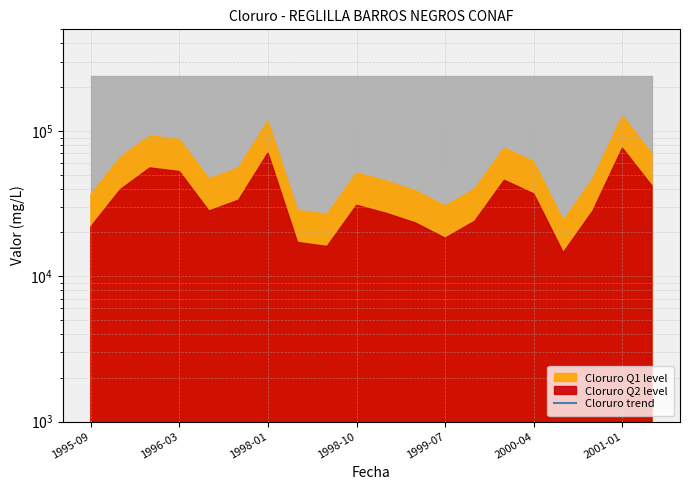

Does the chart display data point markers on the line(s)?

No